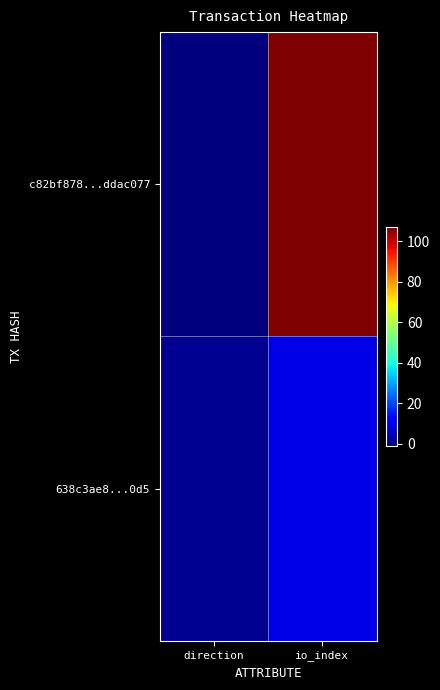

Rank the series by their average value, from lowest to highest.

638c3ae8...0d5, c82bf878...ddac077